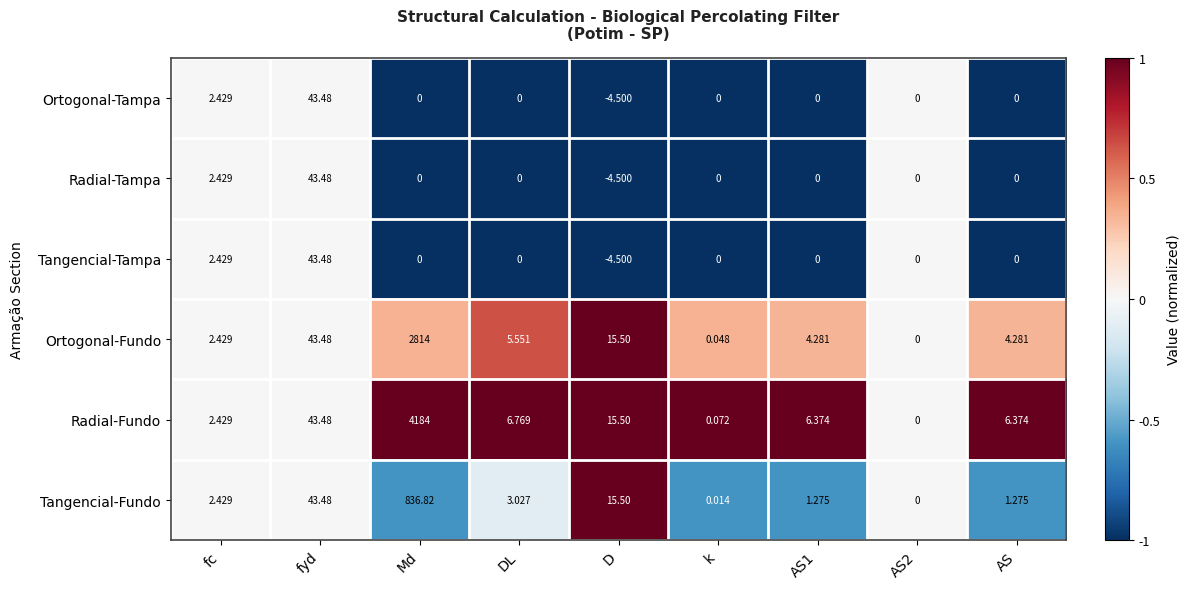

What is the smallest value displayed?

-4.5